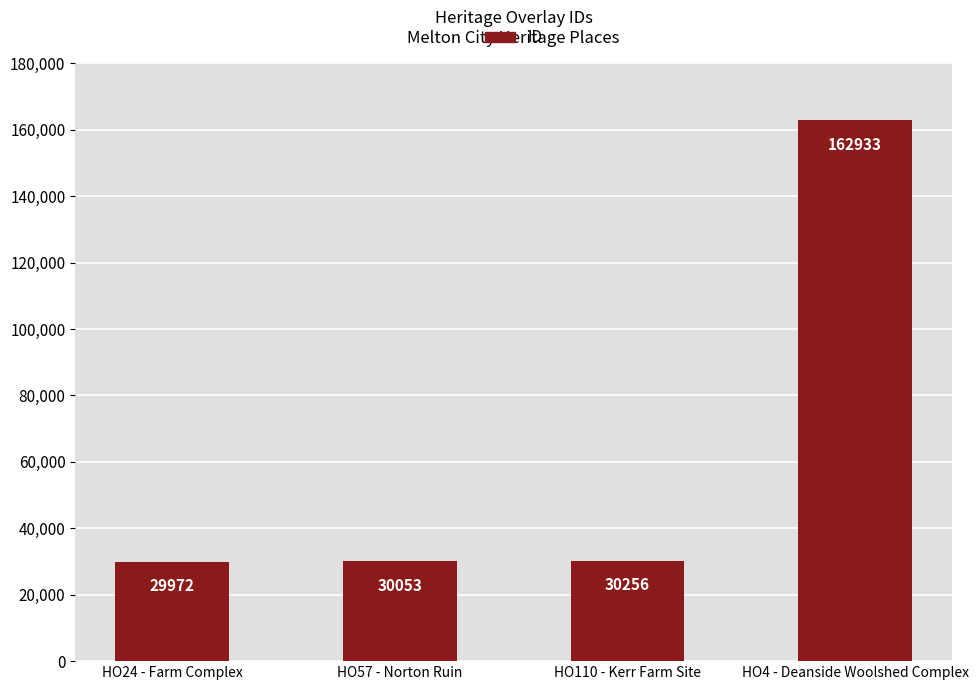

What is the greatest value displayed?

162933